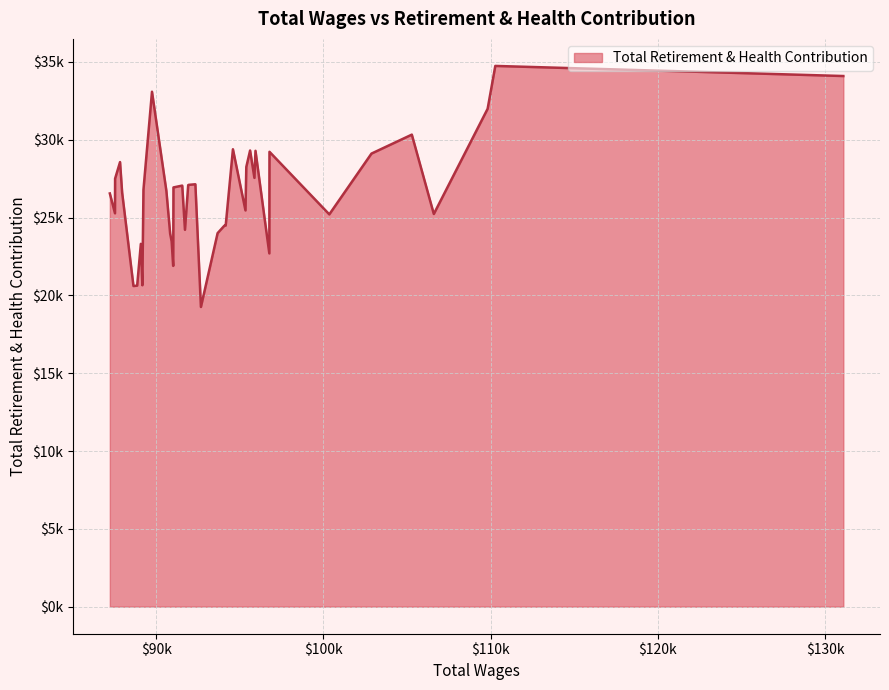

What is the sum of all values?

1059274